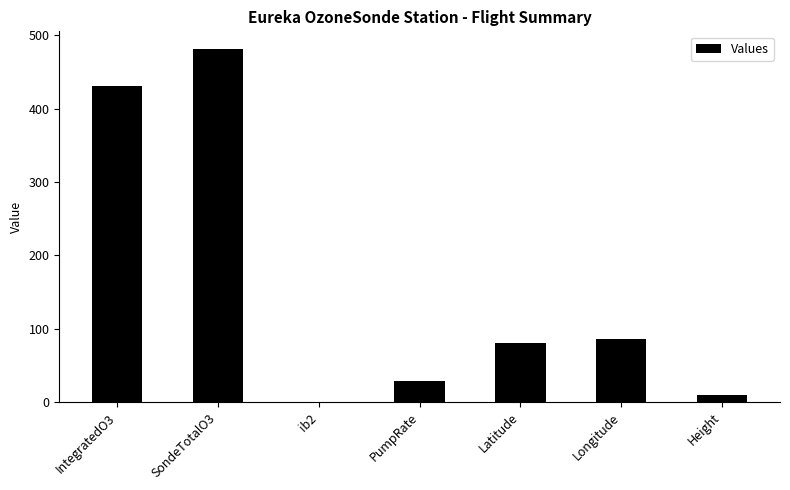

At which category does the chart reach its peak across all series?

SondeTotalO3